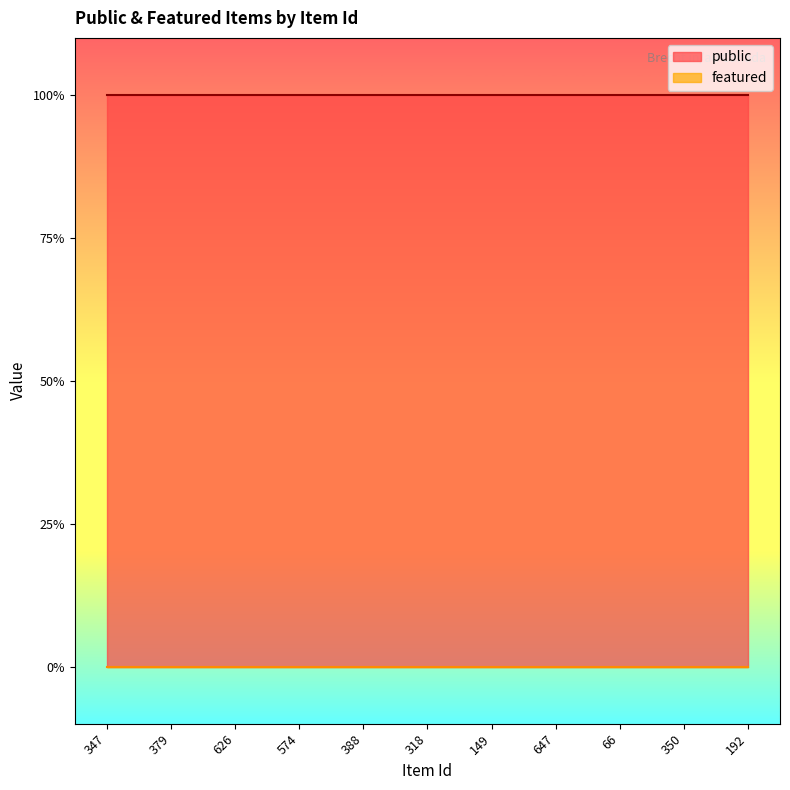

Rank the series by their average value, from lowest to highest.

featured, public